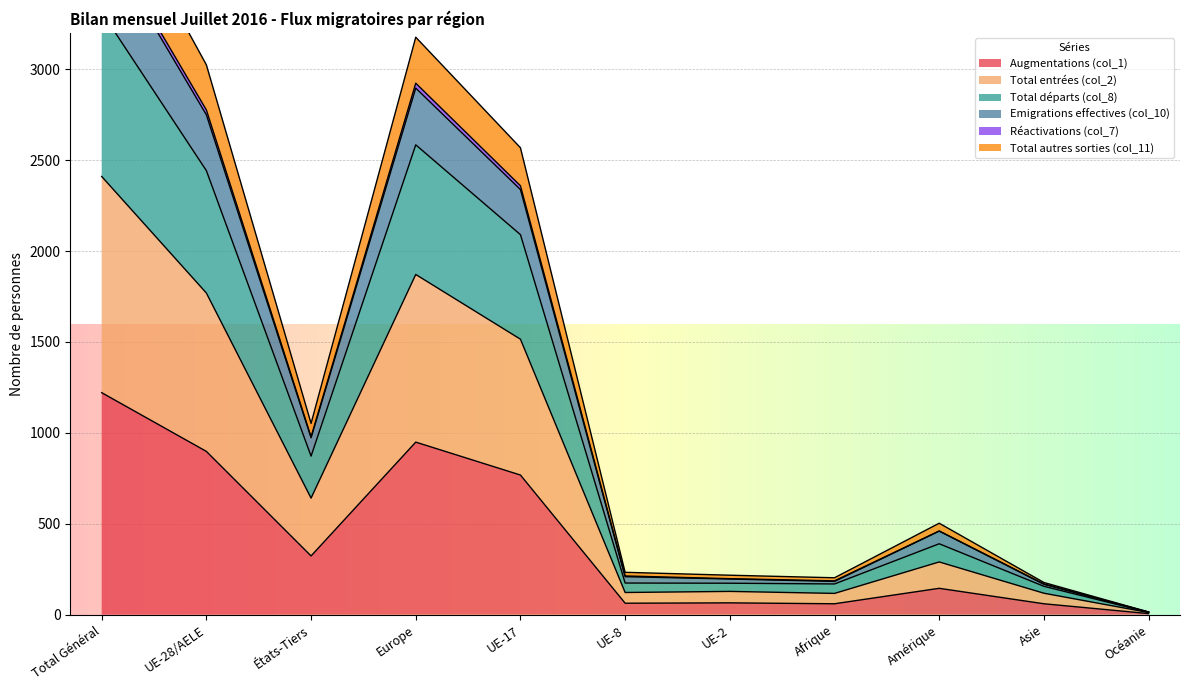

What is the spread (max minus min) of values at Asie?

117